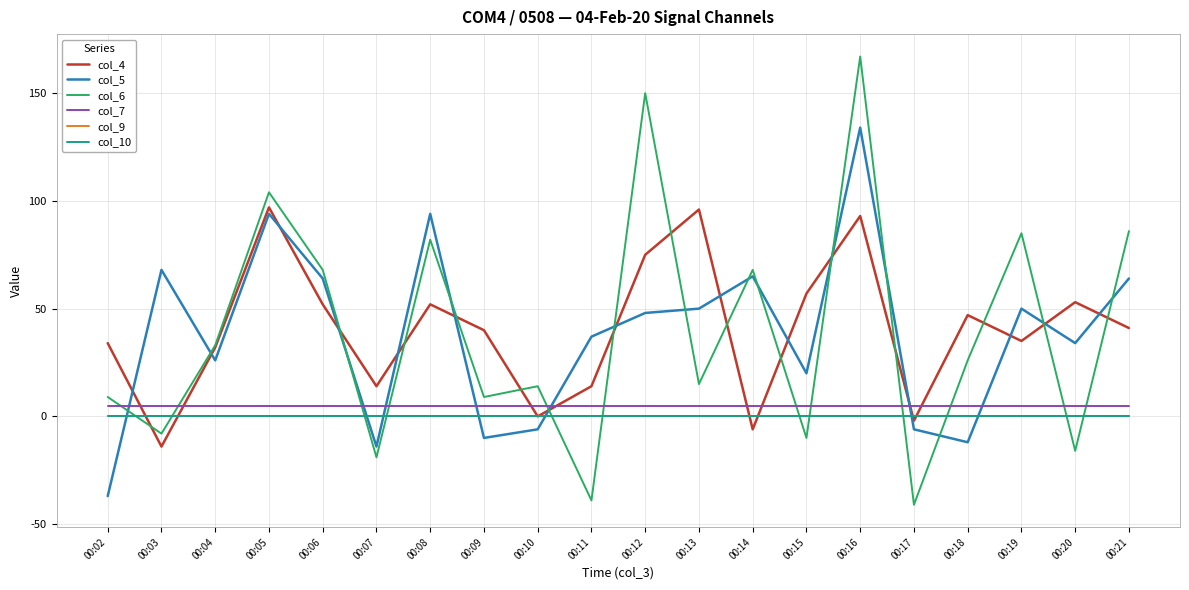

Reading left to right, transcribe all the data shown in this chart.

col_4: 34	-14	32	97	52	14	52	40	0	14	75	96	-6	57	93	-2	47	35	53	41
col_5: -37	68	26	94	64	-14	94	-10	-6	37	48	50	65	20	134	-6	-12	50	34	64
col_6: 9	-8	33	104	68	-19	82	9	14	-39	150	15	68	-10	167	-41	26	85	-16	86
col_7: 5	5	5	5	5	5	5	5	5	5	5	5	5	5	5	5	5	5	5	5
col_9: 0	0	0	0	0	0	0	0	0	0	0	0	0	0	0	0	0	0	0	0
col_10: 0	0	0	0	0	0	0	0	0	0	0	0	0	0	0	0	0	0	0	0